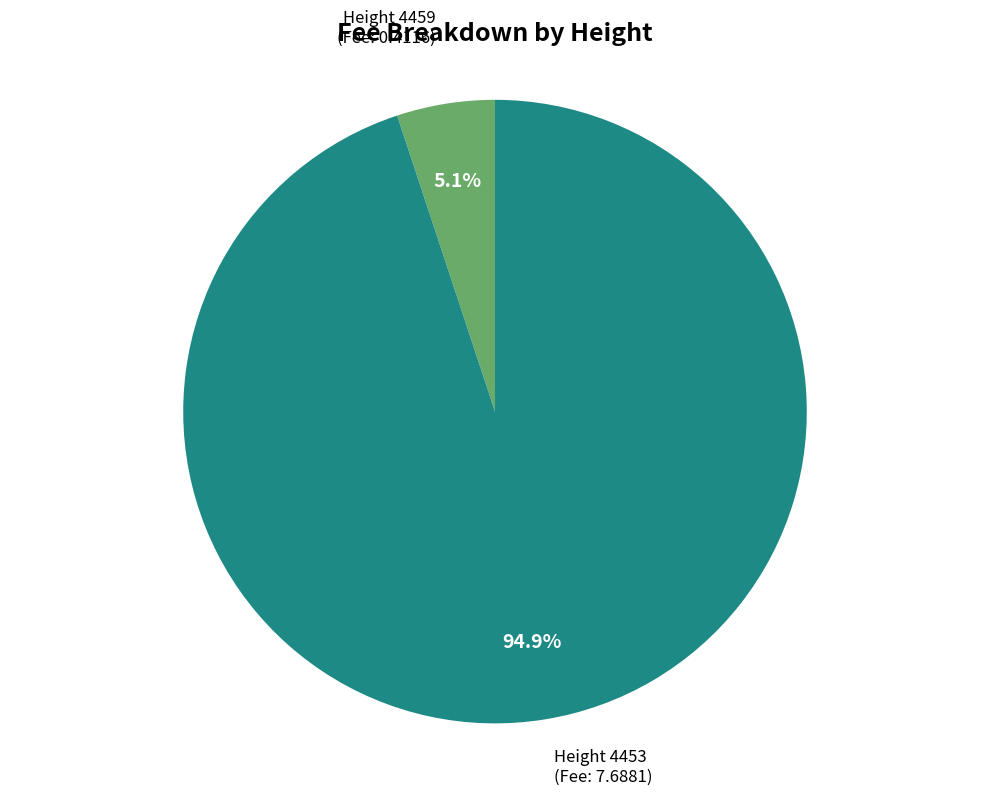

Count the number of slices in the pie.

2